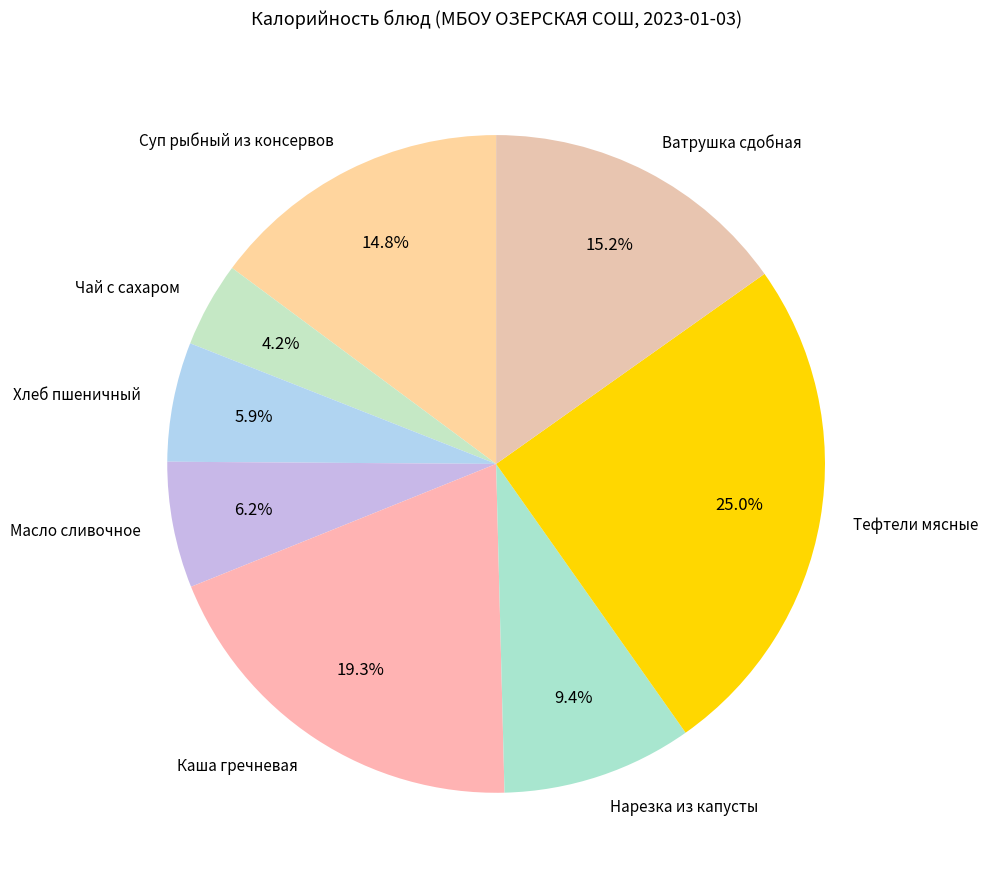

Which slice is the largest?

Тефтели мясные